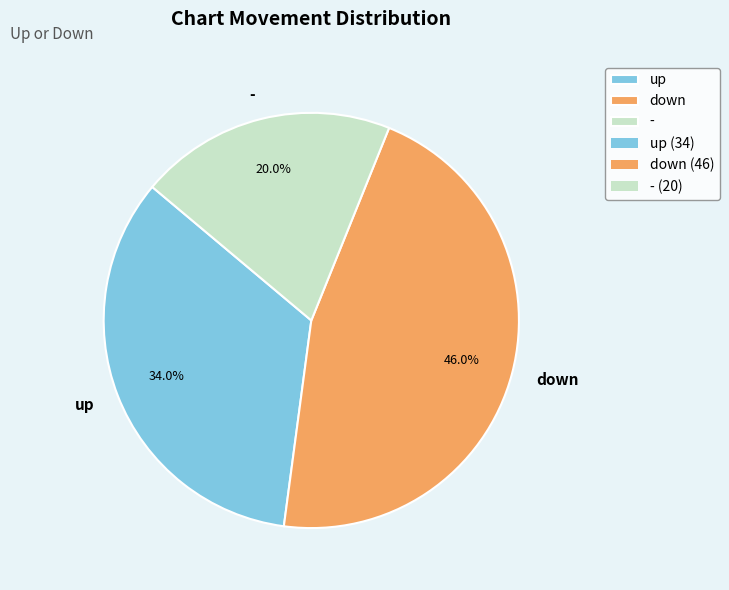

True or false: up accounts for 44% of the total.

False